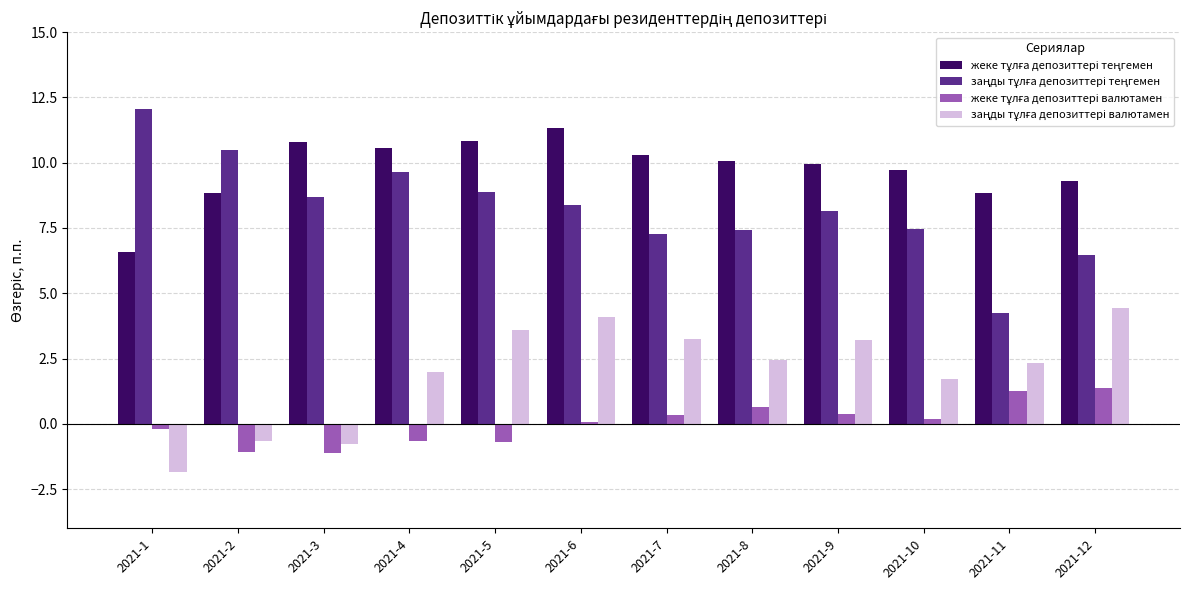

Count the number of categories in the chart.

12